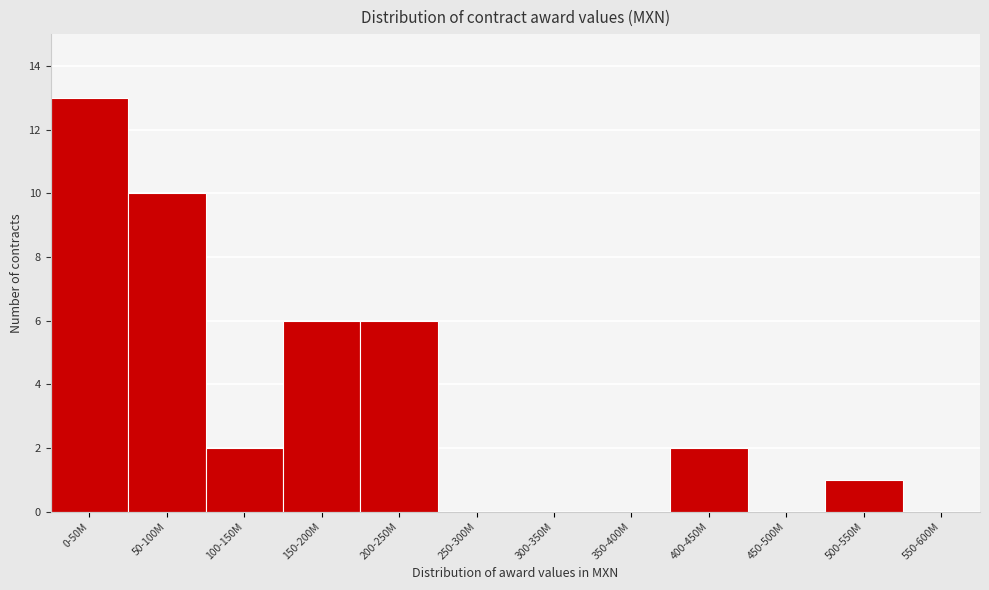

Reading right to left, what are all the values shown in this chart?

550-600M=0	500-550M=1	450-500M=0	400-450M=2	350-400M=0	300-350M=0	250-300M=0	200-250M=6	150-200M=6	100-150M=2	50-100M=10	0-50M=13